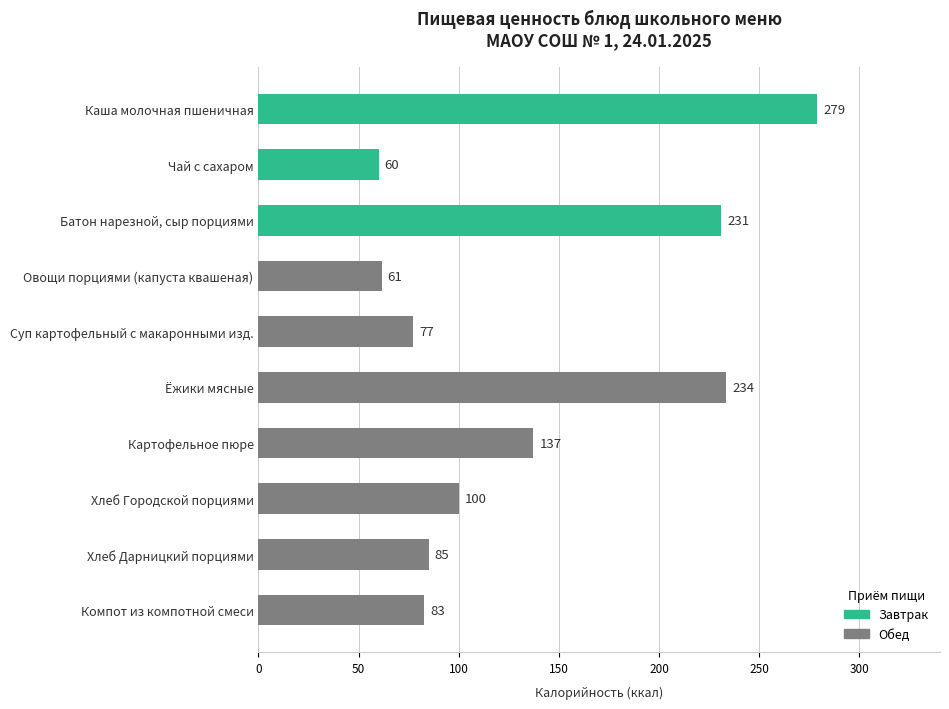

What position from the top is Овощи порциями (капуста квашеная)?

4